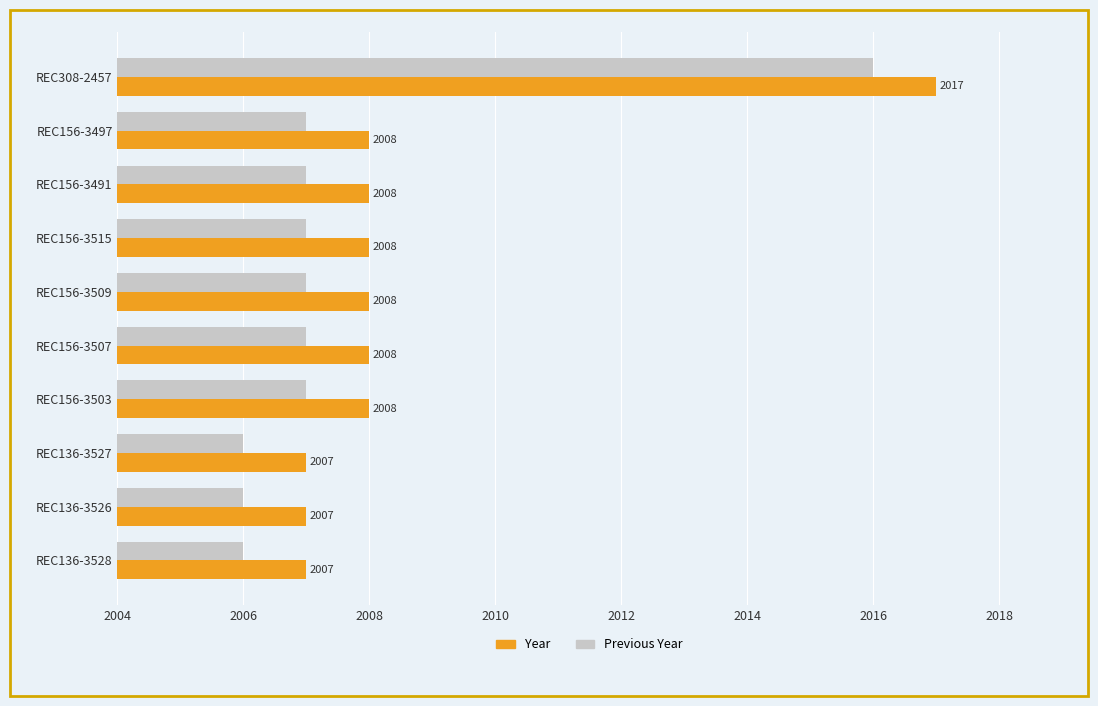

Rank the series by their maximum value, from highest to lowest.

Year, Previous Year